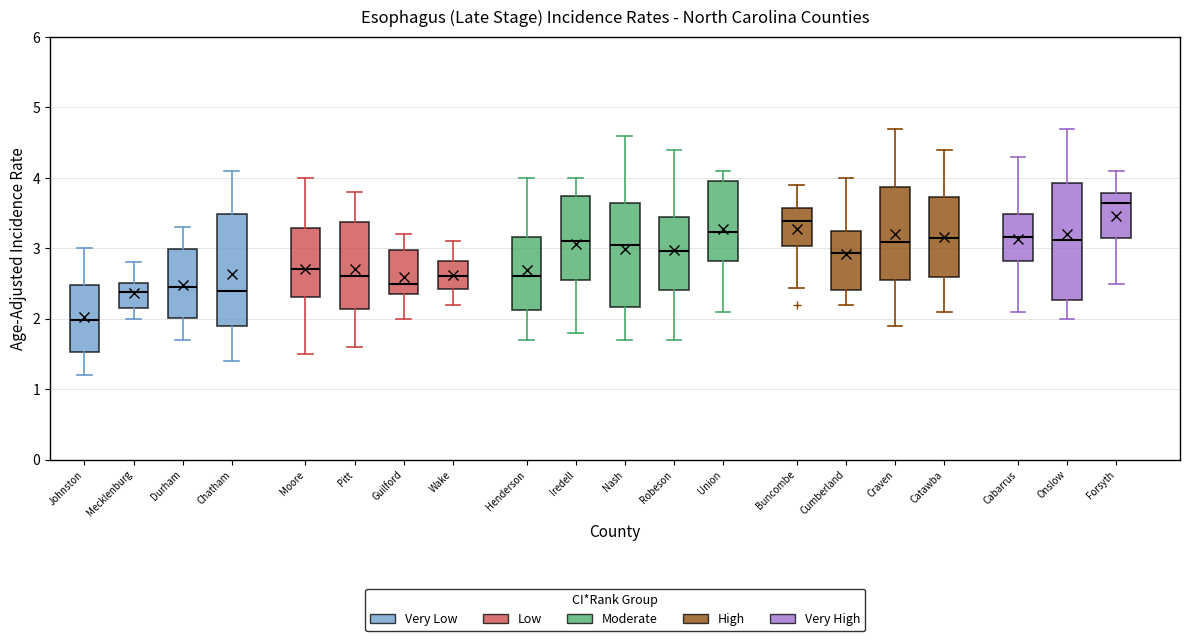

Reading left to right, read every box against the y-axis: the position of its median line, the range the box covers, and the ends of its whiskers. The values are not printed on the chart, so give them approximately, as read against the axis.

Johnston: median 2.0, box 1.5 to 2.5, whiskers 1.2 to 3.0
Mecklenburg: median 2.4, box 2.2 to 2.5, whiskers 2.0 to 2.8
Durham: median 2.4, box 2.0 to 3.0, whiskers 1.7 to 3.3
Chatham: median 2.4, box 1.9 to 3.5, whiskers 1.4 to 4.1
Moore: median 2.7, box 2.3 to 3.3, whiskers 1.5 to 4.0
Pitt: median 2.6, box 2.1 to 3.4, whiskers 1.6 to 3.8
Guilford: median 2.5, box 2.4 to 3.0, whiskers 2.0 to 3.2
Wake: median 2.6, box 2.4 to 2.8, whiskers 2.2 to 3.1
Henderson: median 2.6, box 2.1 to 3.2, whiskers 1.7 to 4.0
Iredell: median 3.1, box 2.5 to 3.7, whiskers 1.8 to 4.0
Nash: median 3.0, box 2.2 to 3.6, whiskers 1.7 to 4.6
Robeson: median 3.0, box 2.4 to 3.5, whiskers 1.7 to 4.4
Union: median 3.2, box 2.8 to 4.0, whiskers 2.1 to 4.1
Buncombe: median 3.4, box 3.0 to 3.6, whiskers 2.4 to 3.9
Cumberland: median 2.9, box 2.4 to 3.2, whiskers 2.2 to 4.0
Craven: median 3.1, box 2.5 to 3.9, whiskers 1.9 to 4.7
Catawba: median 3.1, box 2.6 to 3.7, whiskers 2.1 to 4.4
Cabarrus: median 3.2, box 2.8 to 3.5, whiskers 2.1 to 4.3
Onslow: median 3.1, box 2.3 to 3.9, whiskers 2.0 to 4.7
Forsyth: median 3.6, box 3.1 to 3.8, whiskers 2.5 to 4.1